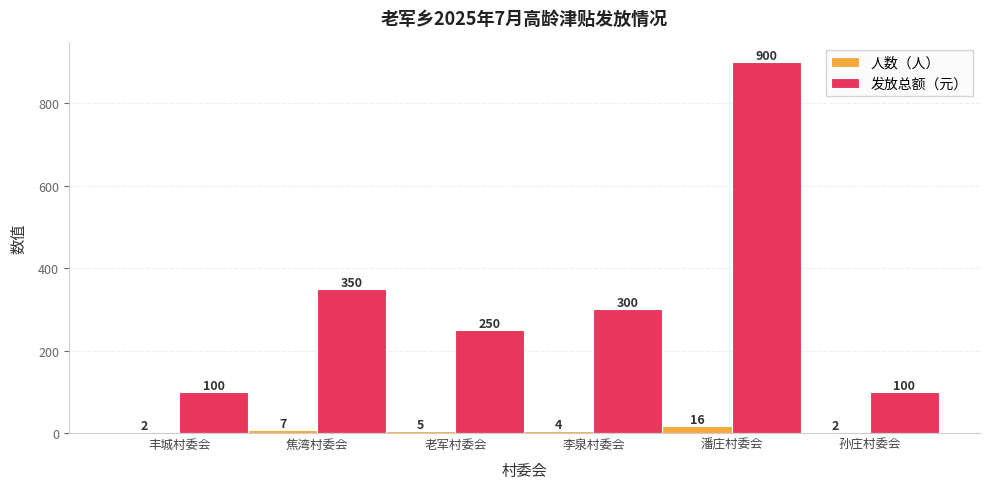

Reading right to left, transcribe all the data shown in this chart.

人数（人）: 2	16	4	5	7	2
发放总额（元）: 100	900	300	250	350	100